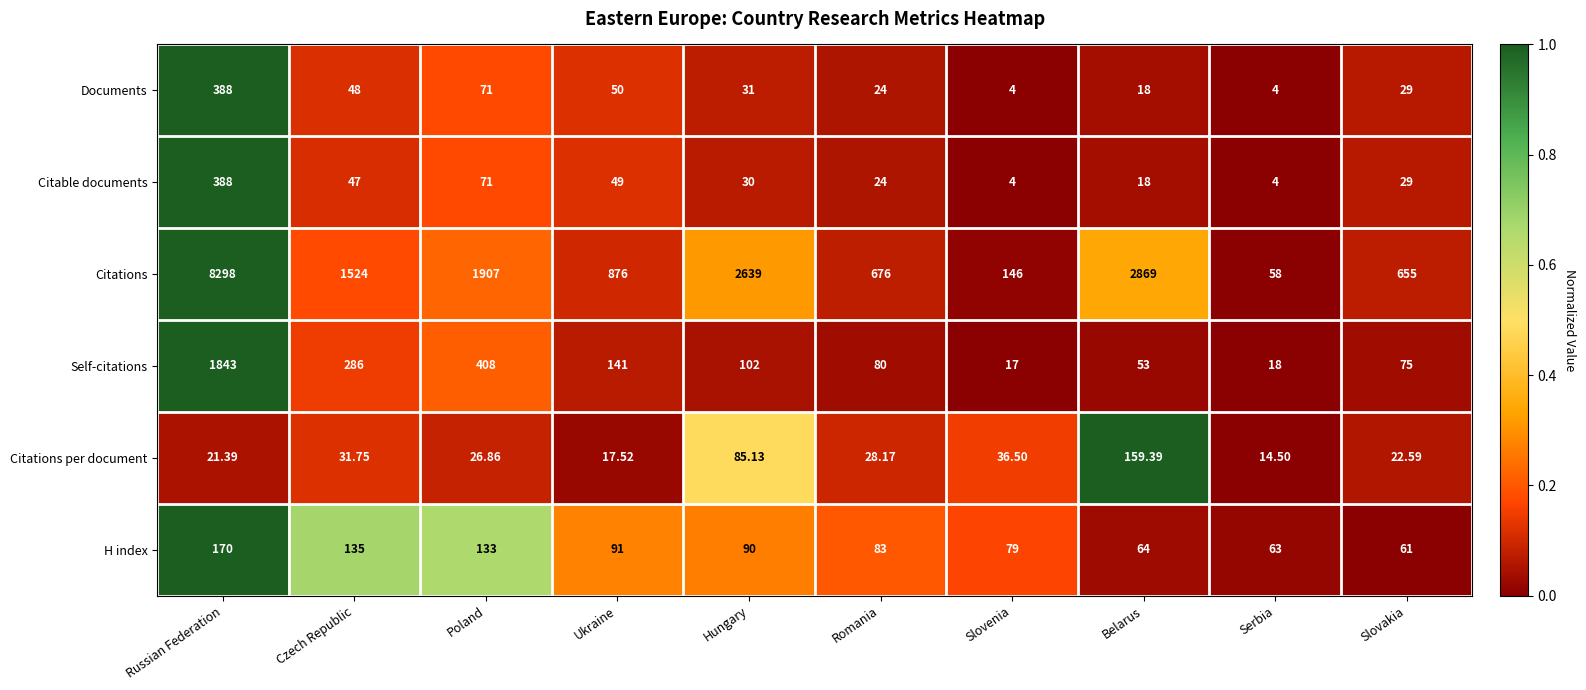

Which series has the largest range (max minus min)?

Citations